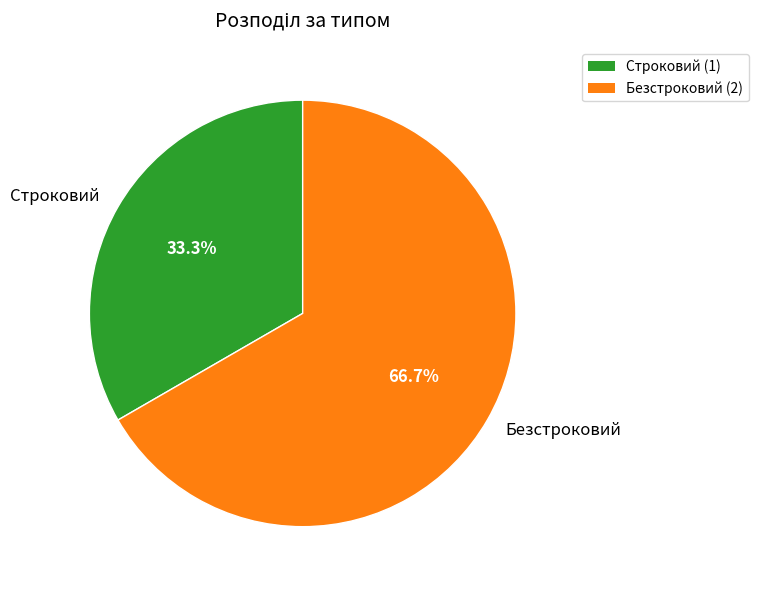

What is the total percentage of Строковий and Безстроковий?

100.0%